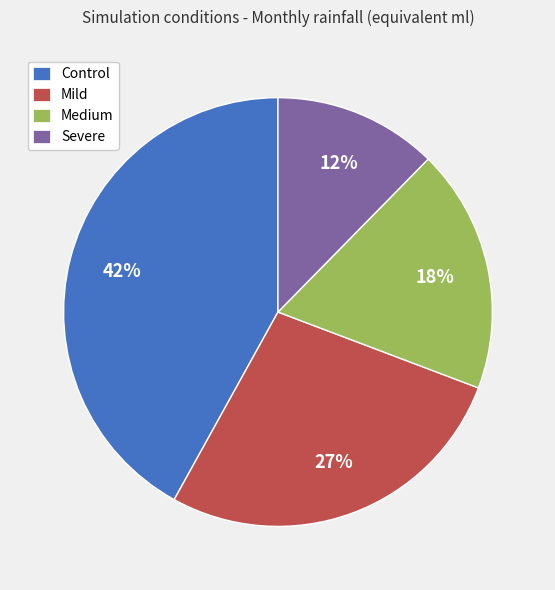

Which category has the smallest portion of the pie?

Severe